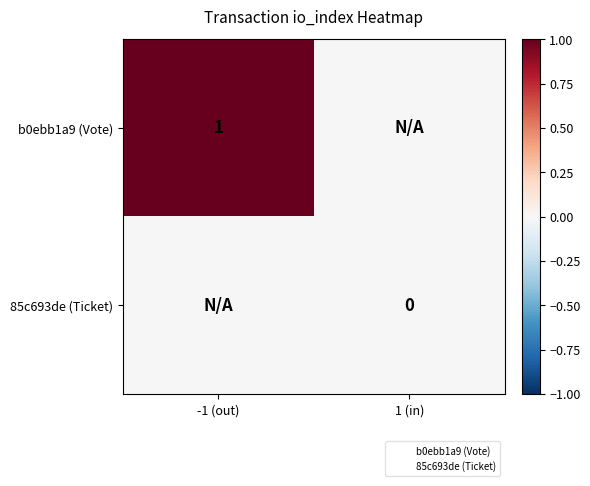

Is it true that b0ebb1a9 (Vote) equals 0 at -1 (out)?

False